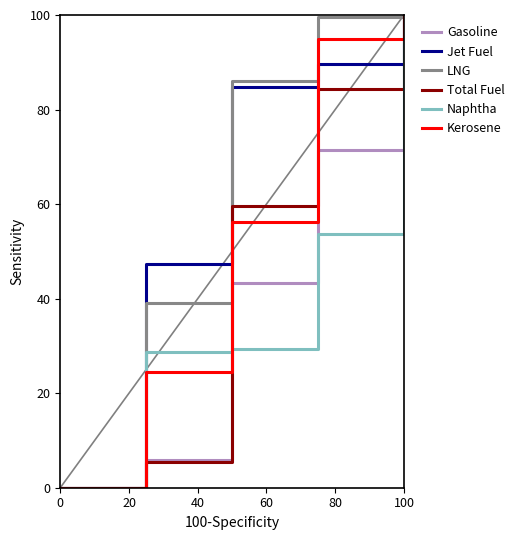

What is the highest value of the Jet Fuel series?

100.0